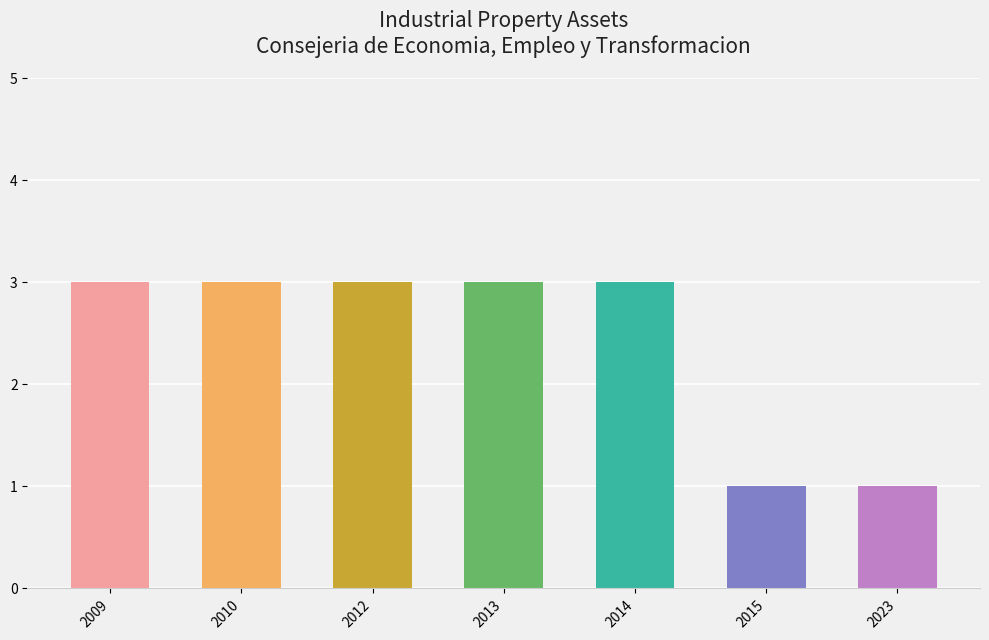

What is the change in value from 2012 to 2015?

-2